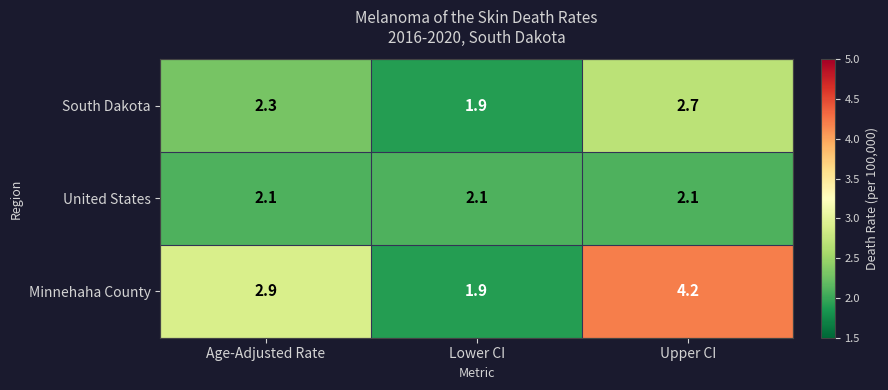

How many data points does each series have?

3